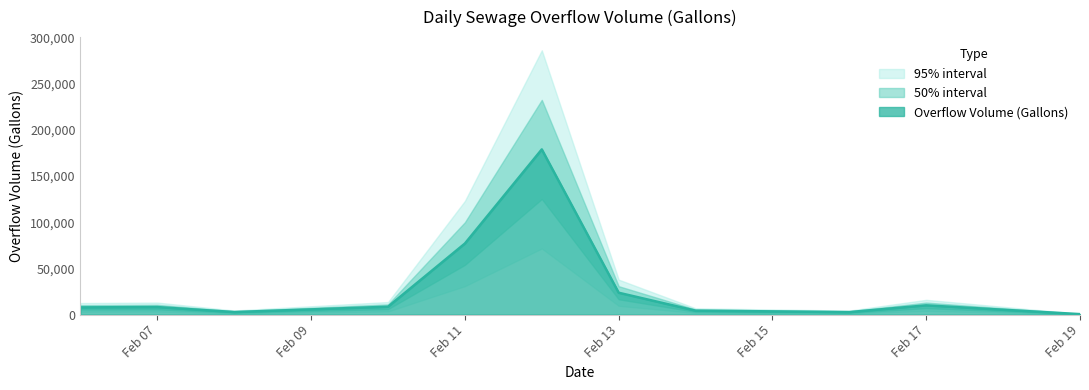

How many values are above zero?

38